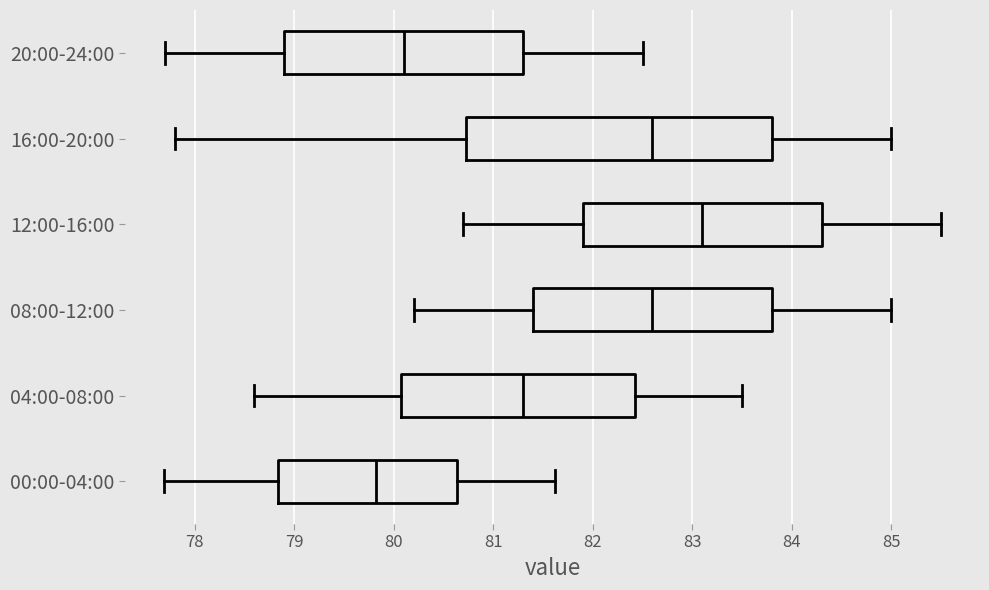

Reading bottom to top, read every box against the x-axis: the position of its median line, the range the box covers, and the ends of its whiskers. The values are not printed on the chart, so give them approximately, as read against the axis.

00:00-04:00: median 79.8, box 78.8 to 80.6, whiskers 77.7 to 81.6
04:00-08:00: median 81.3, box 80.1 to 82.4, whiskers 78.6 to 83.5
08:00-12:00: median 82.6, box 81.4 to 83.8, whiskers 80.2 to 85.0
12:00-16:00: median 83.1, box 81.9 to 84.3, whiskers 80.7 to 85.5
16:00-20:00: median 82.6, box 80.7 to 83.8, whiskers 77.8 to 85.0
20:00-24:00: median 80.1, box 78.9 to 81.3, whiskers 77.7 to 82.5